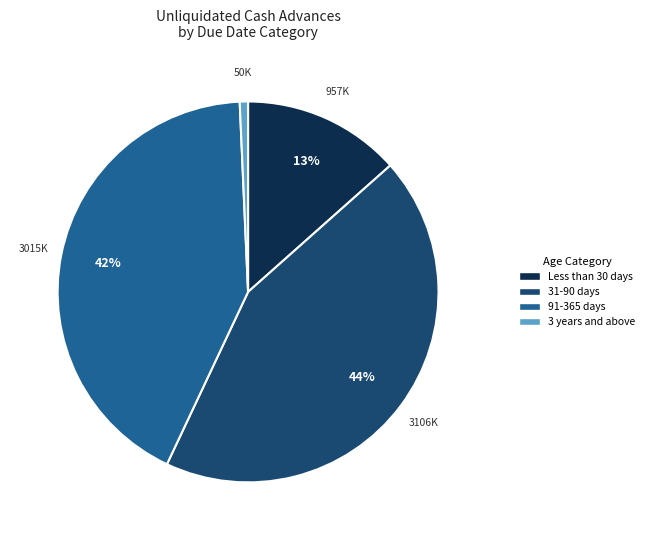

Is there a majority slice in this chart?

No